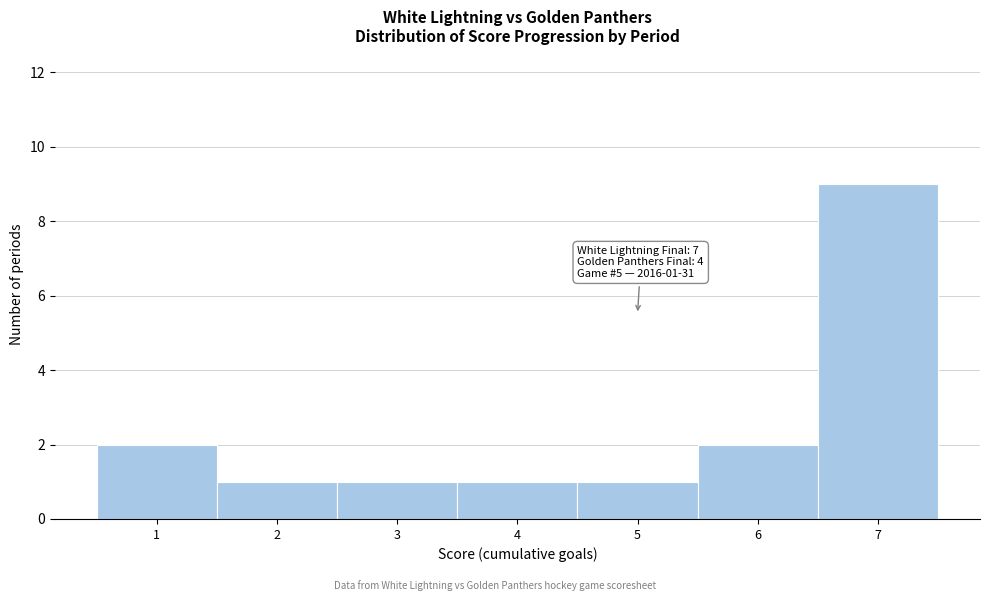

Which range on the x-axis has the tallest bar?

6.5 to 7.5